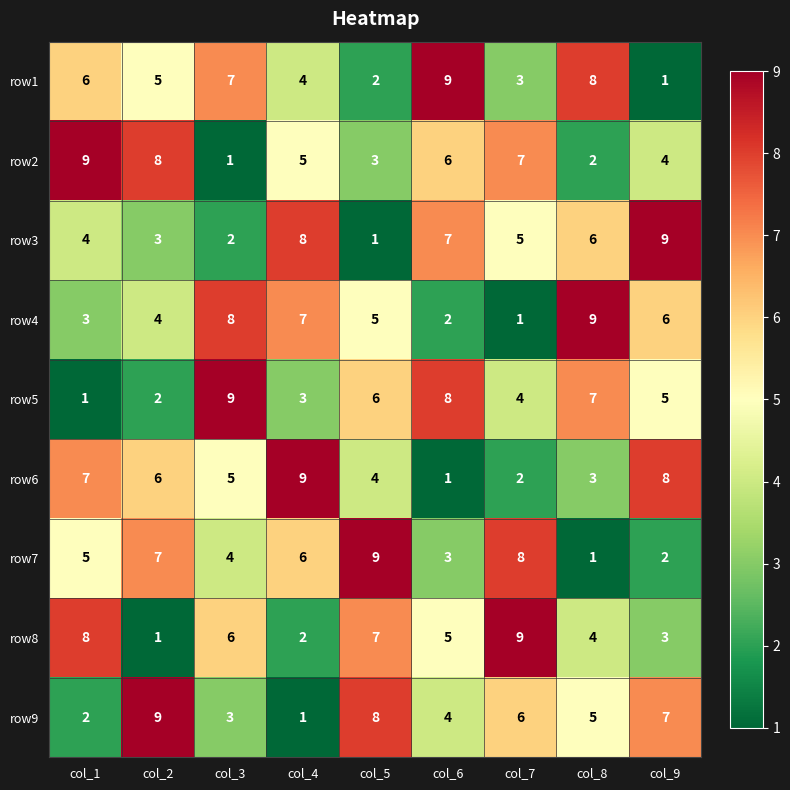

List the labels in order of row5 value, largest first.

col_3, col_6, col_8, col_5, col_9, col_7, col_4, col_2, col_1